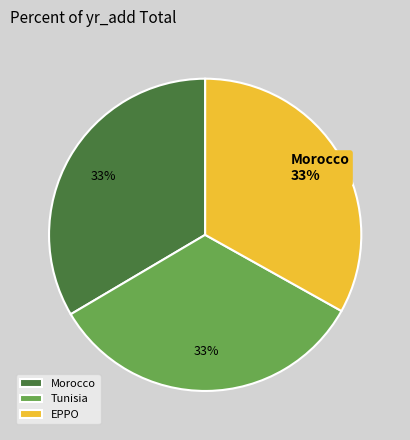

Is it true that EPPO is 19% of the pie?

False